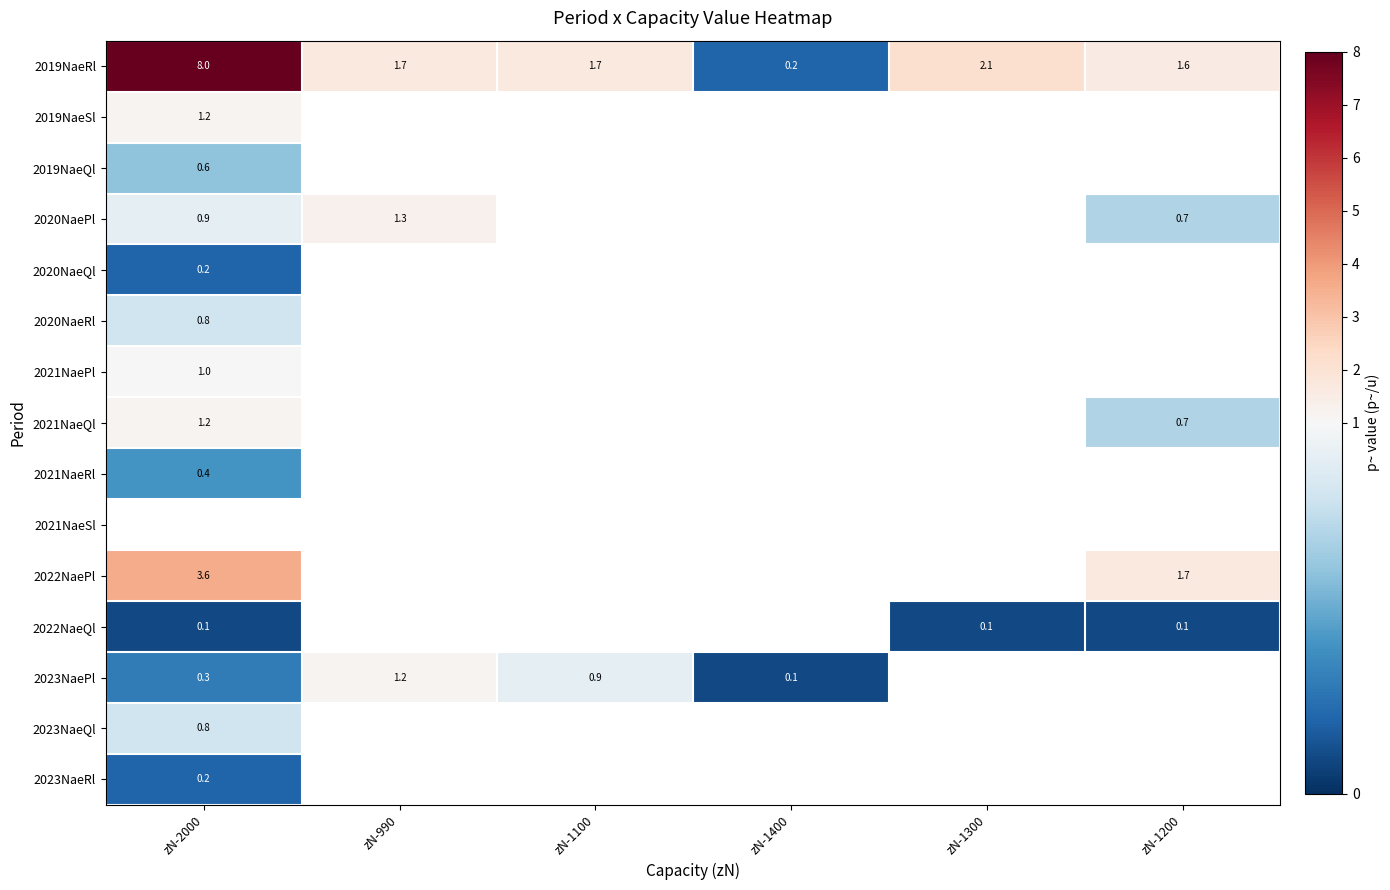

The 2021NaePl series shows 1.0 at zN-2000. True or false?

True